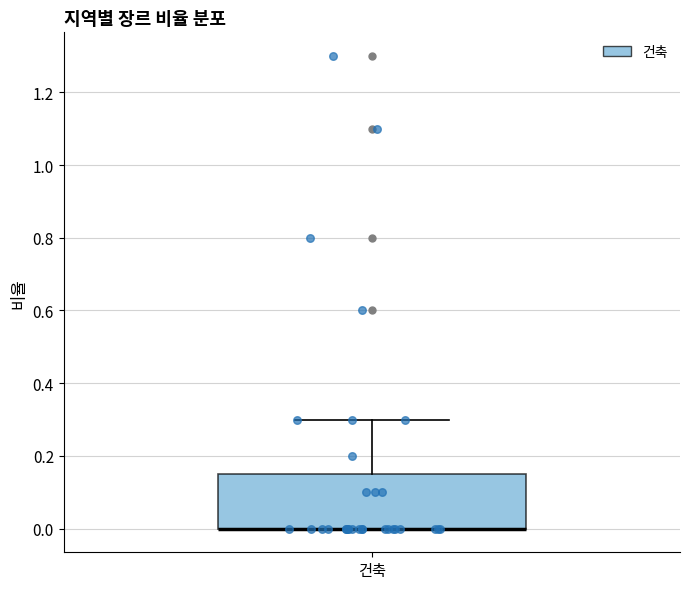

Read this box plot against the y-axis: the position of the median line, the range covered by the box, and the ends of both whiskers. The values are not printed on the chart, so give them approximately, as read against the axis.

median 0.00 (drawn on the box's lower edge), box 0.00 to 0.16, whiskers 0.00 to 0.30